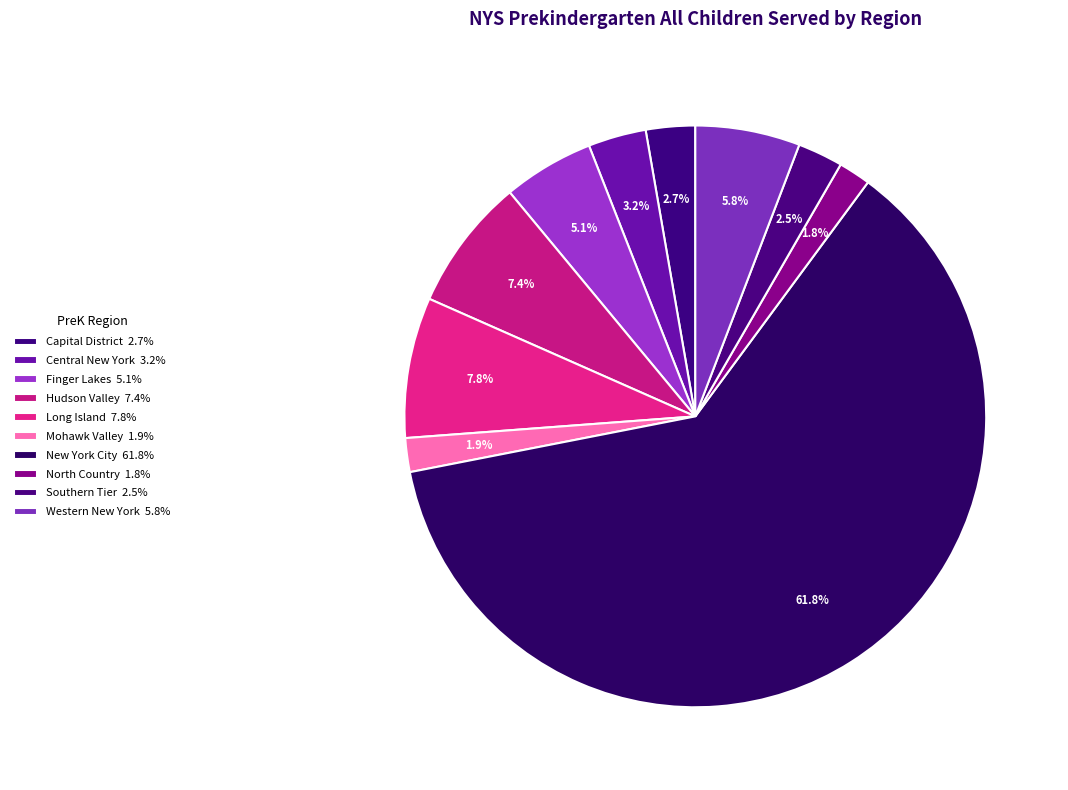

Which has a higher value, Finger Lakes or Western New York?

Western New York